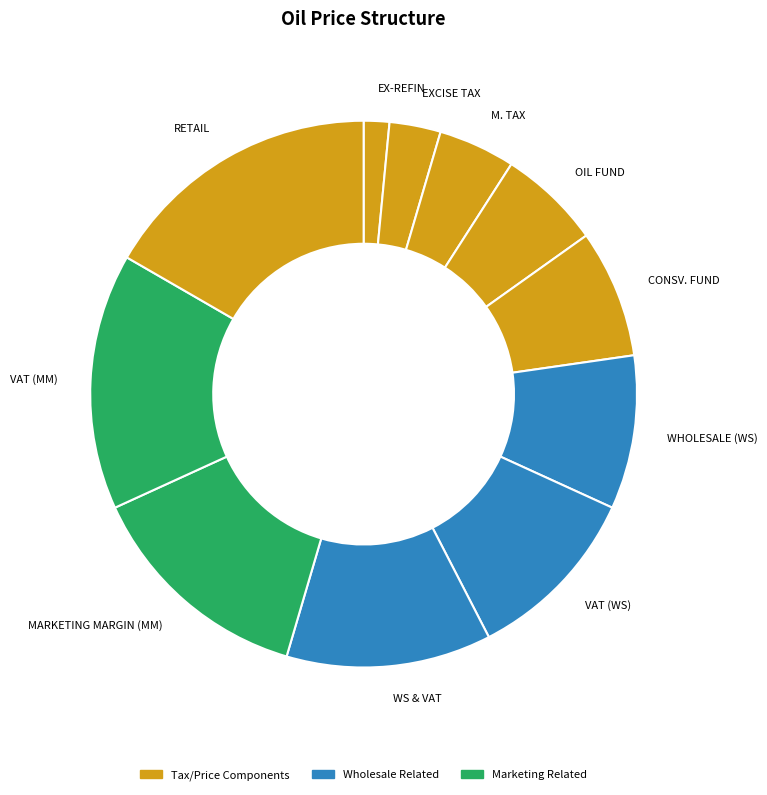

Approximately how many times larger is the value at M. TAX compared to MARKETING MARGIN (MM)?

0.3